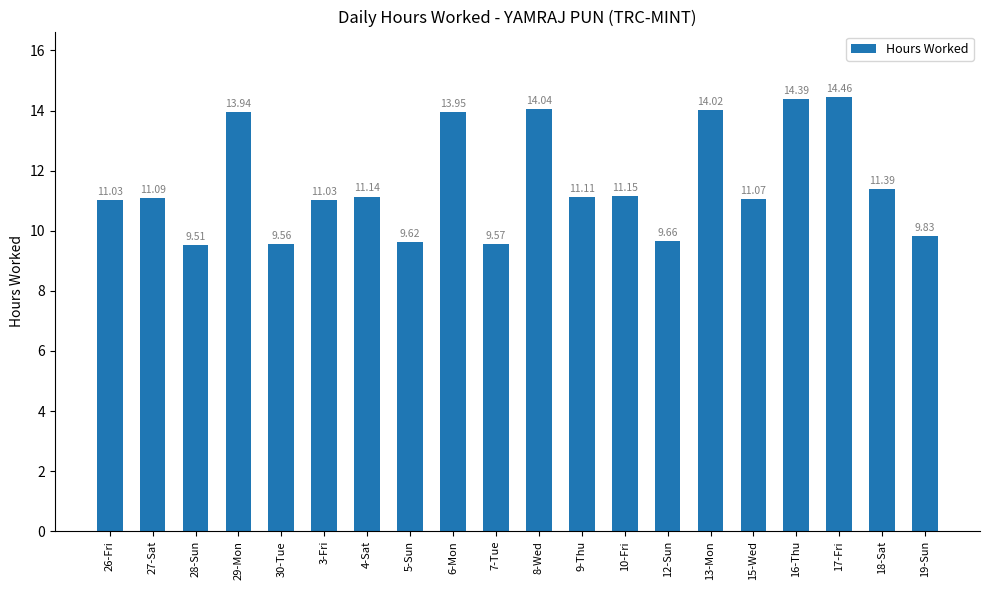

What is the approximate value at 17-Fri?

14.5